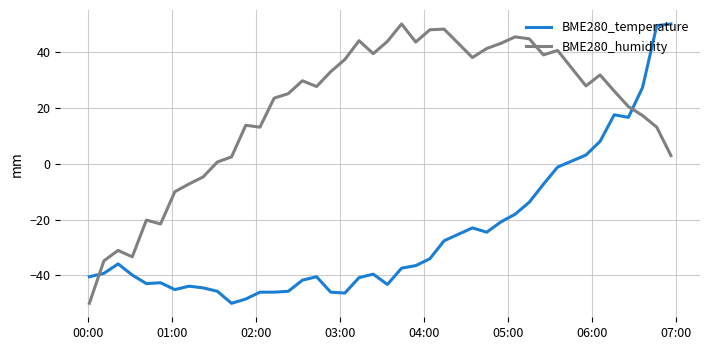

List the series in order of their overall mean, lowest first.

BME280_temperature, BME280_humidity